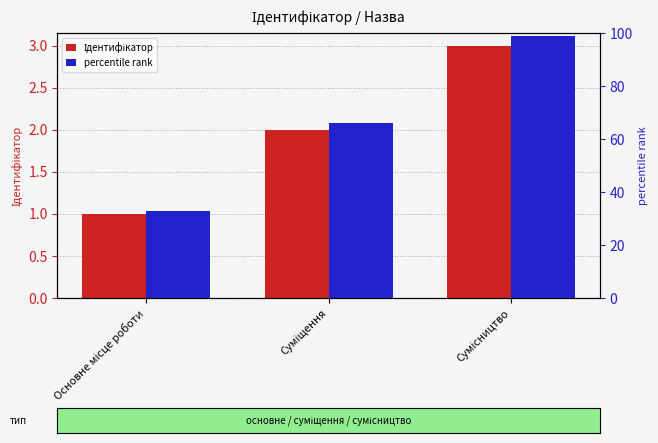

What is the spread (max minus min) of values at Основне місце роботи?

32